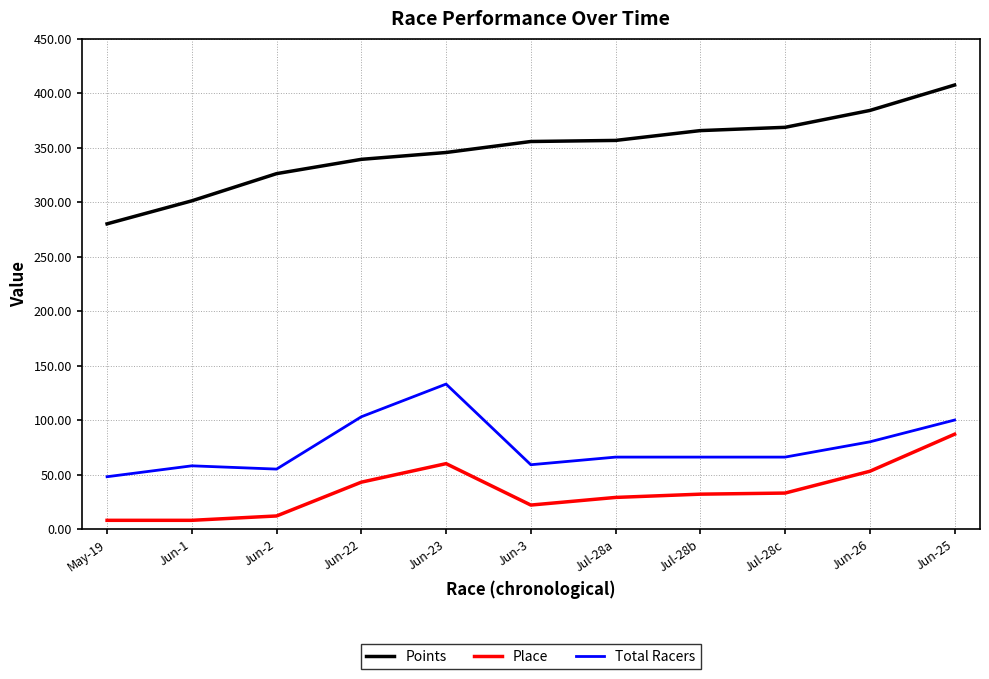

What is the difference between the maximum and minimum values in the Points series?

127.4